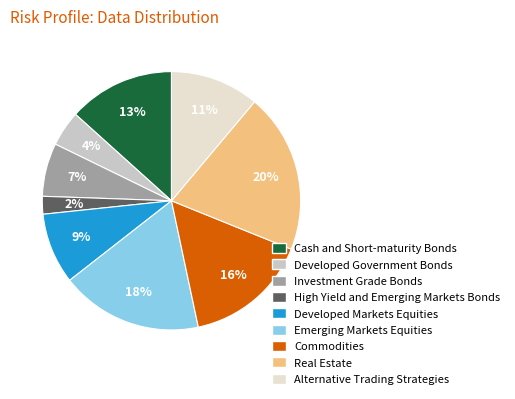

To the nearest percent, what is the average slice percentage?

11%